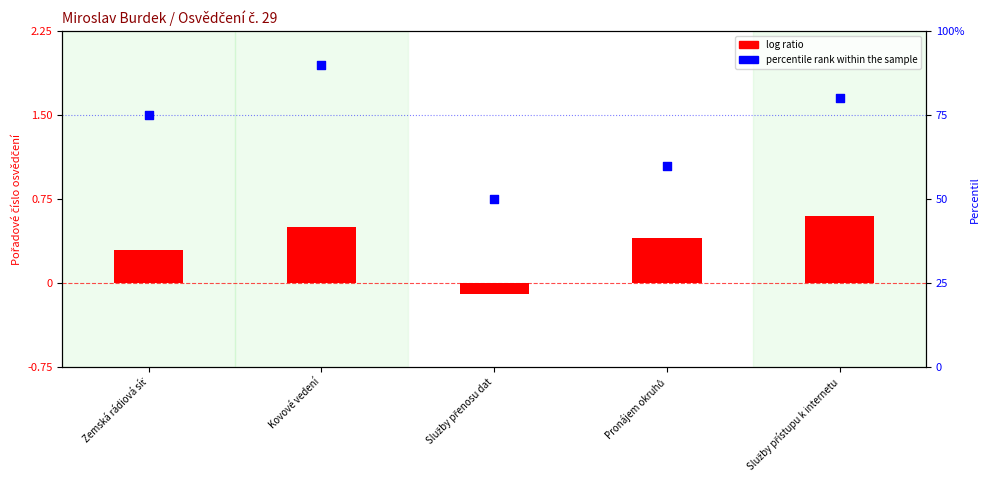

Which series reaches the minimum Y coordinate?

log ratio